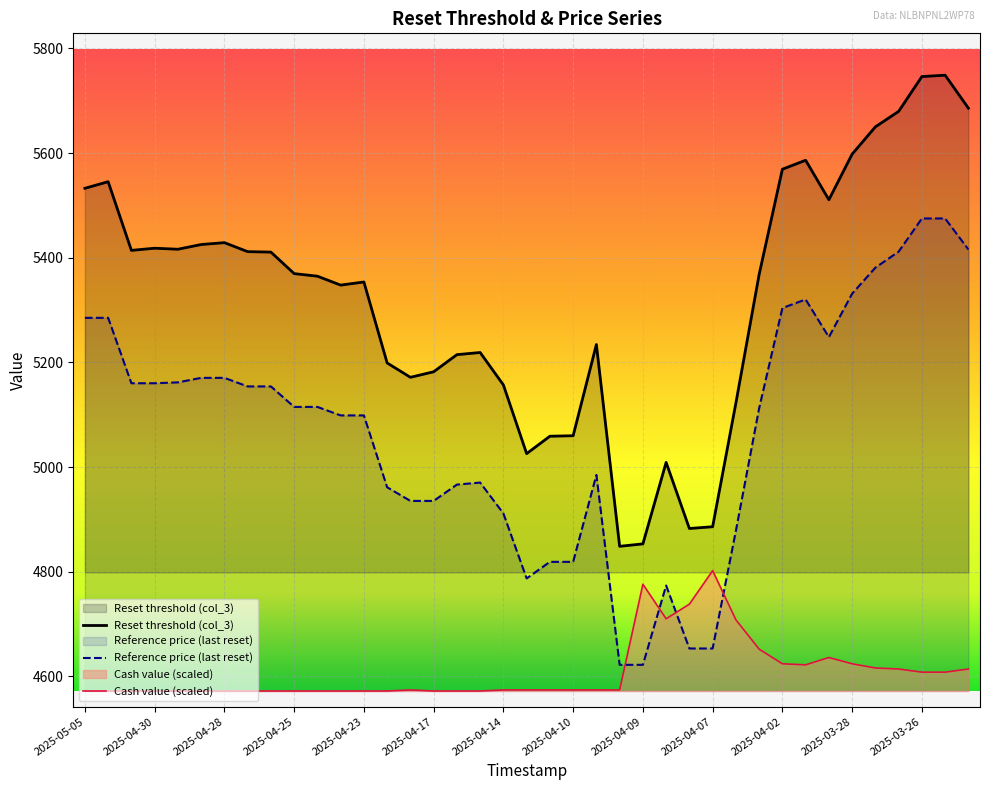

Rank the series at 32 from lowest to highest value.

Cash value (scaled), Reference price (last reset), Reset threshold (col_3)